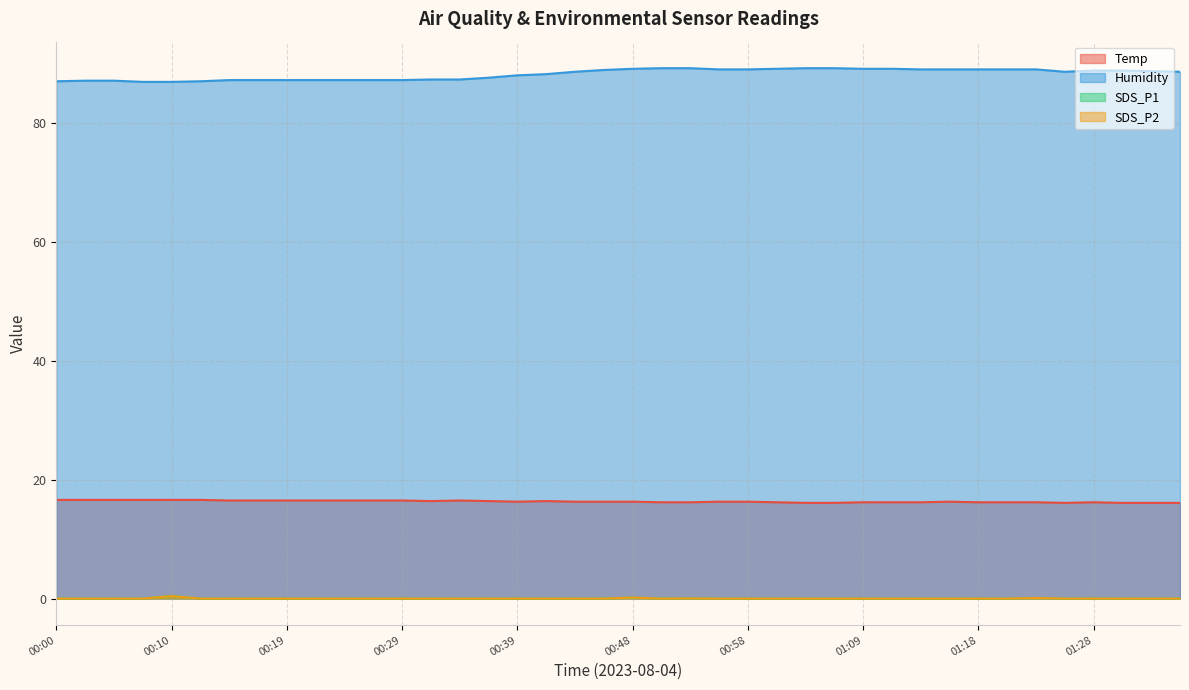

What is the value of the Temp point at the 18th from the left?

16.4